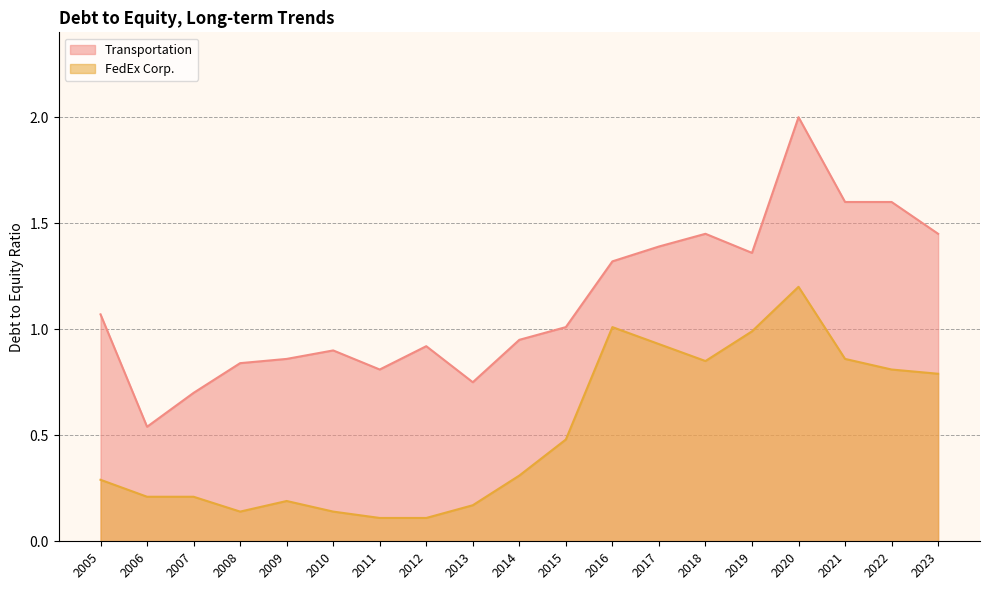

What is the approximate value of FedEx Corp. at 2005?

0.3